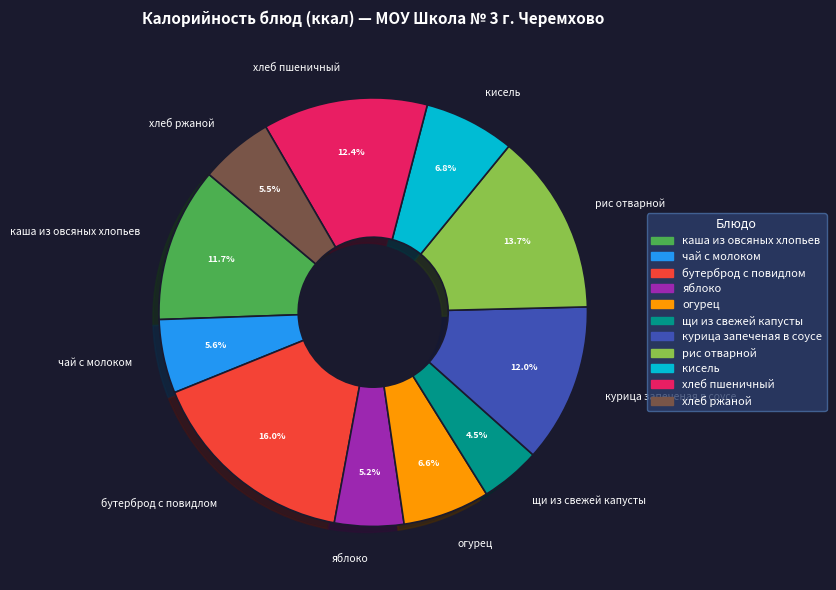

Is it true that хлеб пшеничный is 1% of the pie?

False